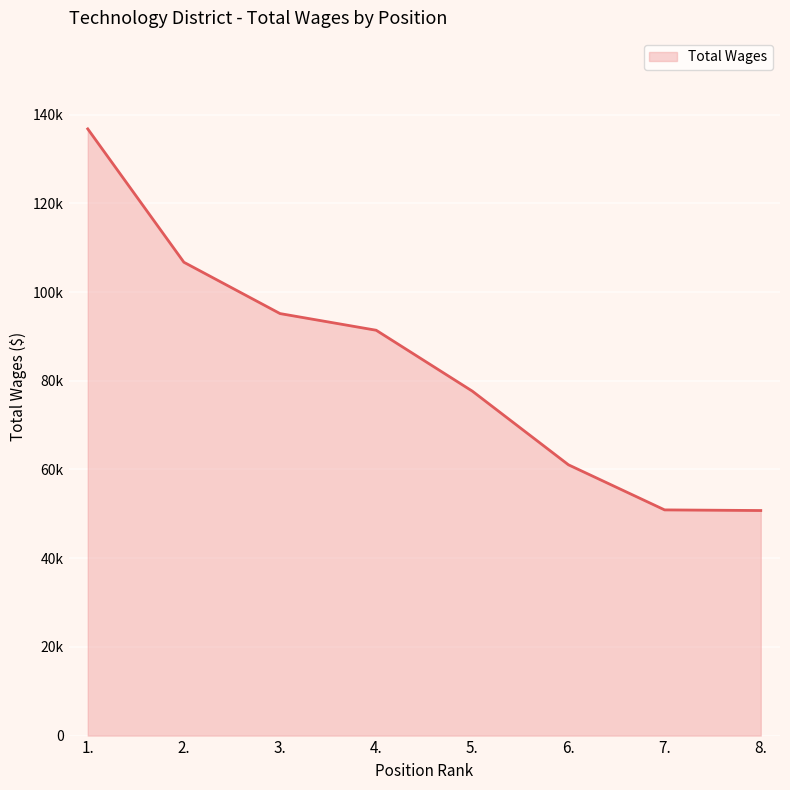

What is the label of the 6th point from the left?

6.